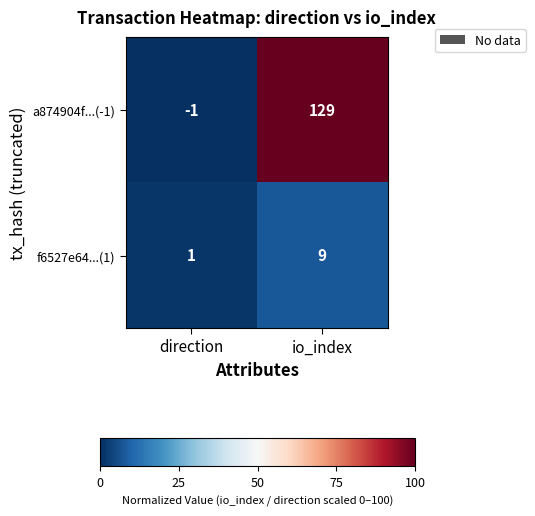

At io_index, list the series in order from largest to smallest.

a874904f...(-1), f6527e64...(1)